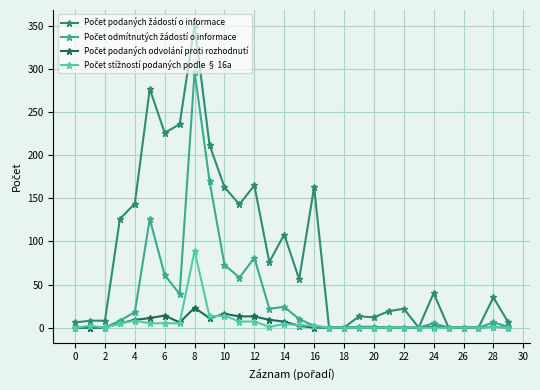

At how many categories does at least one series exceed 95?

12